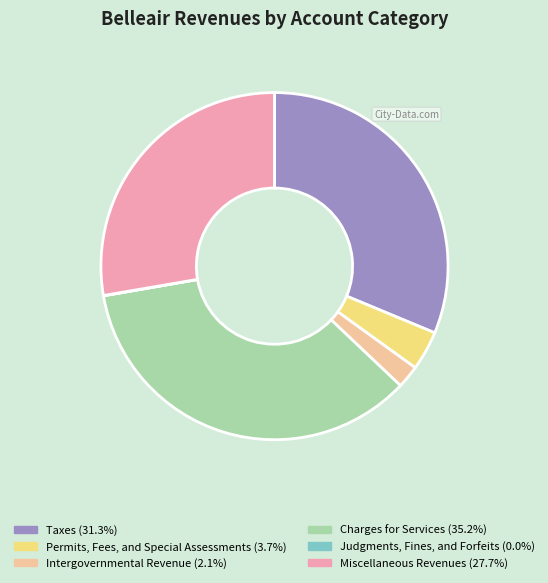

Which slice is the largest?

Charges for Services